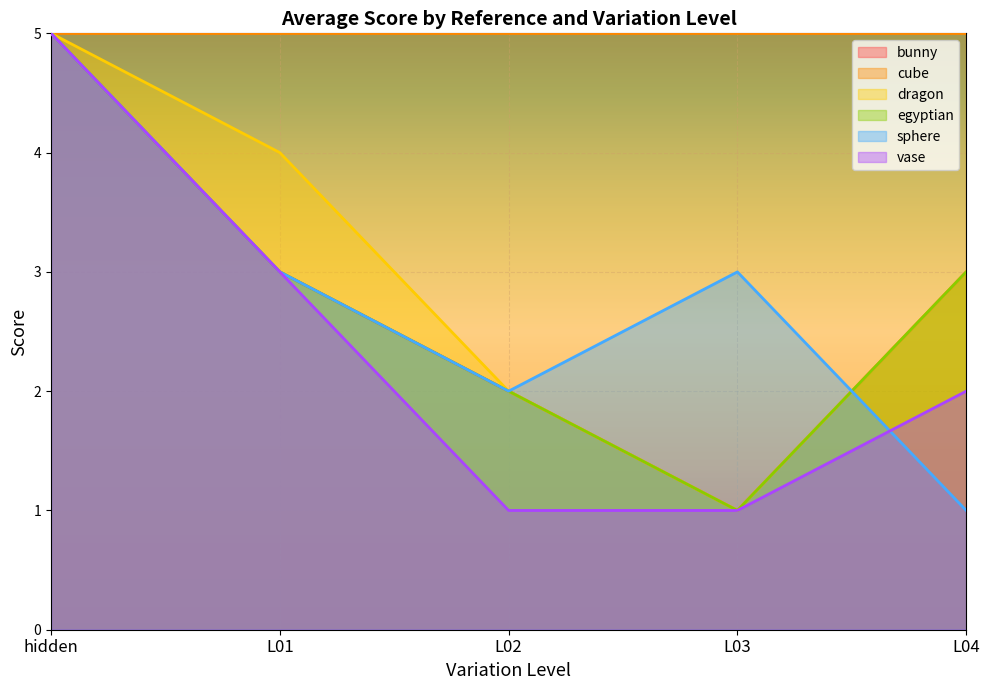

What is the total value across all series at L04?

12